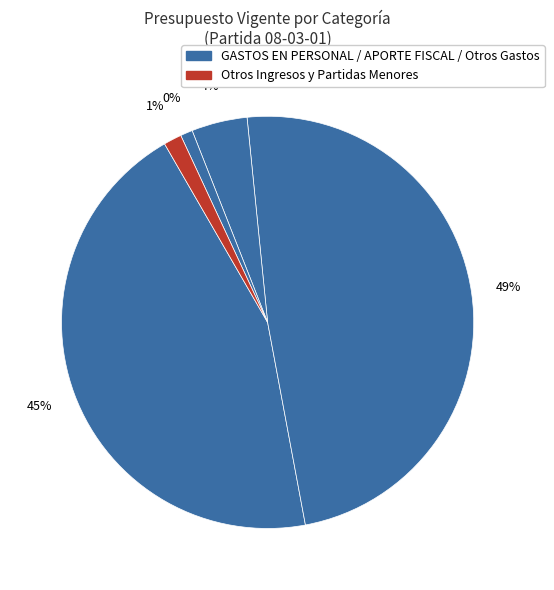

To the nearest percent, what is the difference between the largest and smallest slice percentages?

49%